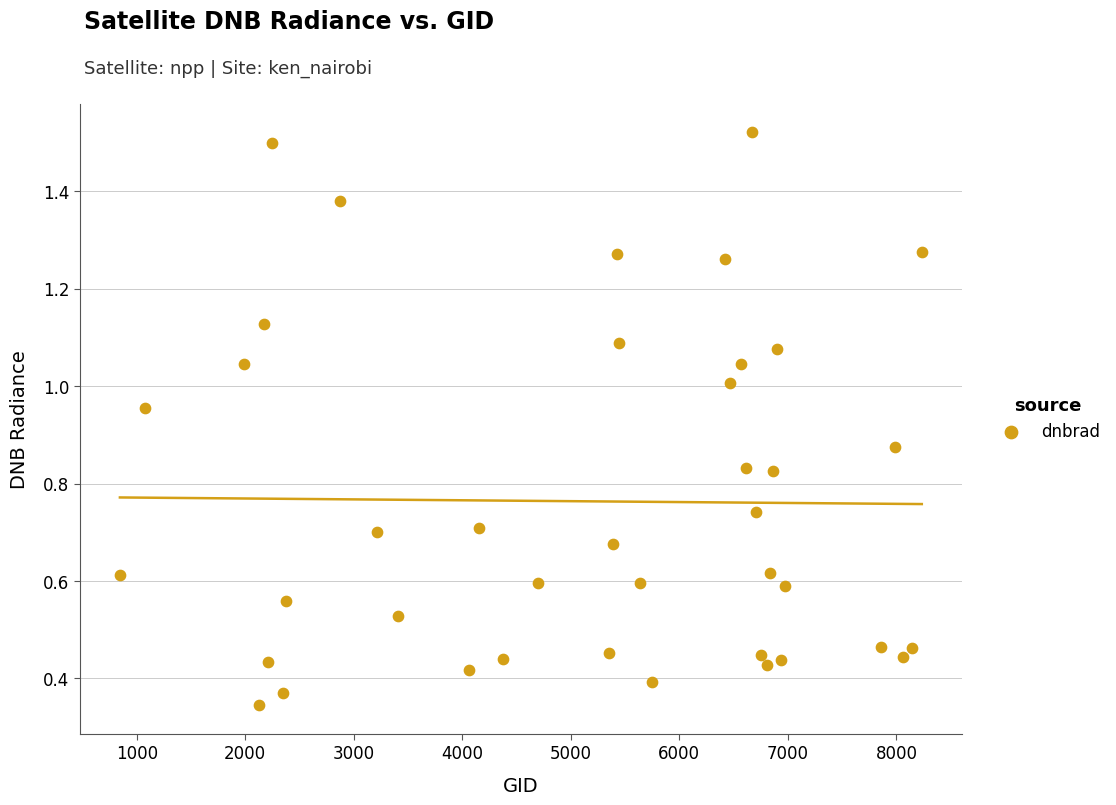

What is the range of Y values (max minus min)?

1.2